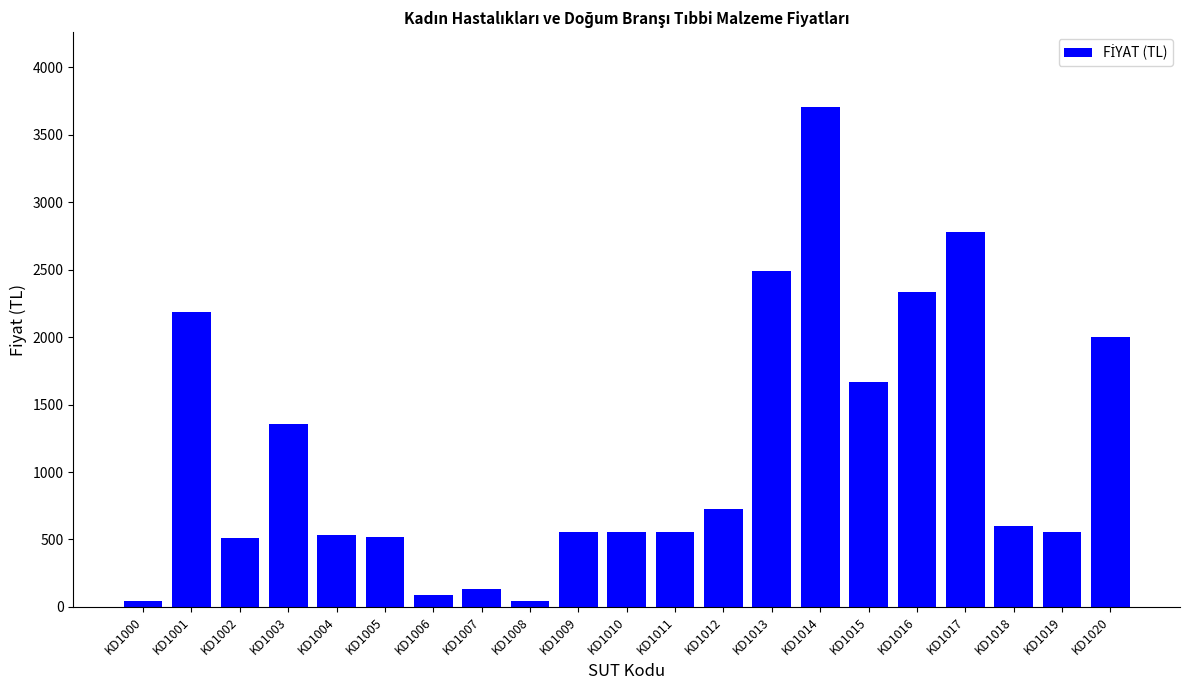

What is the minimum value shown in the chart?

43.7